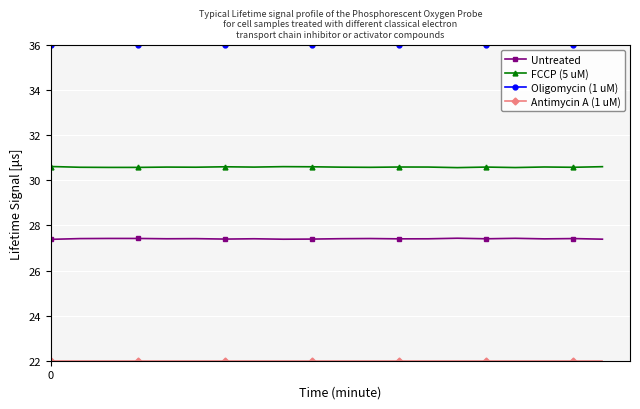

What is the sum of all FCCP (5 uM) values?

611.8